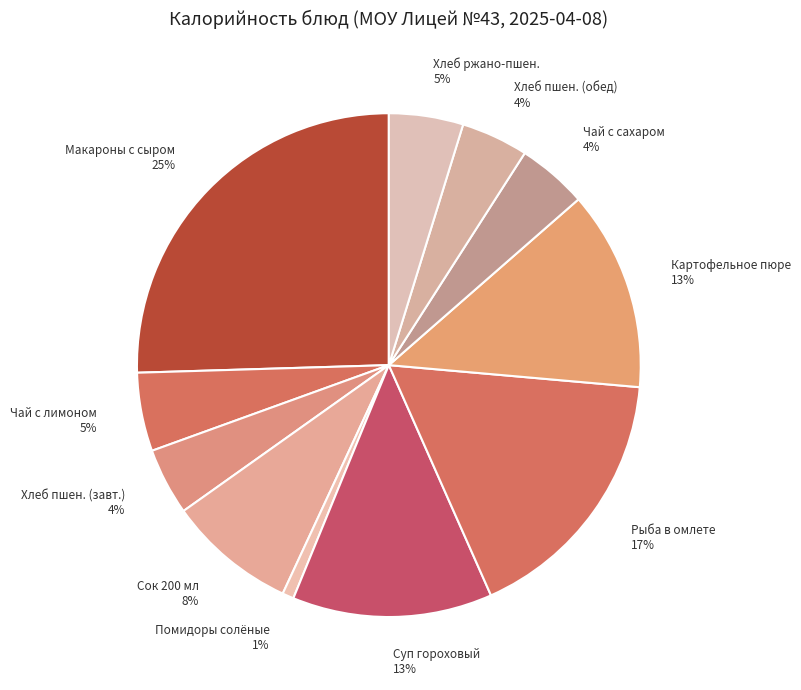

Which has a higher value, Макароны с сыром or Суп гороховый?

Макароны с сыром